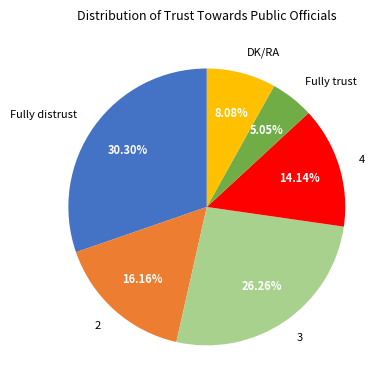

What is the ratio of the value at Fully trust to the value at 4?

0.4